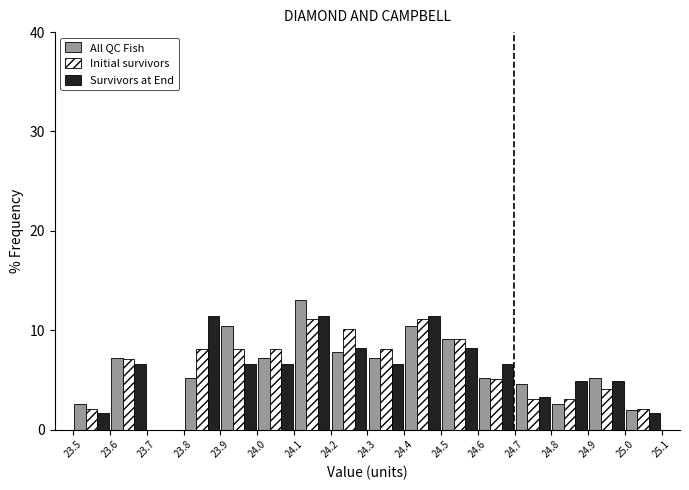

Reading left to right, transcribe this chart: for each range on the x-axis, give the height of each series' bar. The values are not printed on the chart, so give them approximately, as read against the axis.

23.5 to 23.6: All QC Fish=3	Initial survivors=2	Survivors at End=2
23.6 to 23.7: All QC Fish=7	Initial survivors=7	Survivors at End=7
23.7 to 23.8: All QC Fish=0	Initial survivors=0	Survivors at End=0
23.8 to 23.9: All QC Fish=5	Initial survivors=8	Survivors at End=11
23.9 to 24.0: All QC Fish=10	Initial survivors=8	Survivors at End=7
24.0 to 24.1: All QC Fish=7	Initial survivors=8	Survivors at End=7
24.1 to 24.2: All QC Fish=13	Initial survivors=11	Survivors at End=11
24.2 to 24.3: All QC Fish=8	Initial survivors=10	Survivors at End=8
24.3 to 24.4: All QC Fish=7	Initial survivors=8	Survivors at End=7
24.4 to 24.5: All QC Fish=10	Initial survivors=11	Survivors at End=11
24.5 to 24.6: All QC Fish=9	Initial survivors=9	Survivors at End=8
24.6 to 24.7: All QC Fish=5	Initial survivors=5	Survivors at End=7
24.7 to 24.8: All QC Fish=5	Initial survivors=3	Survivors at End=3
24.8 to 24.9: All QC Fish=3	Initial survivors=3	Survivors at End=5
24.9 to 25.0: All QC Fish=5	Initial survivors=4	Survivors at End=5
25.0 to 25.1: All QC Fish=2	Initial survivors=2	Survivors at End=2